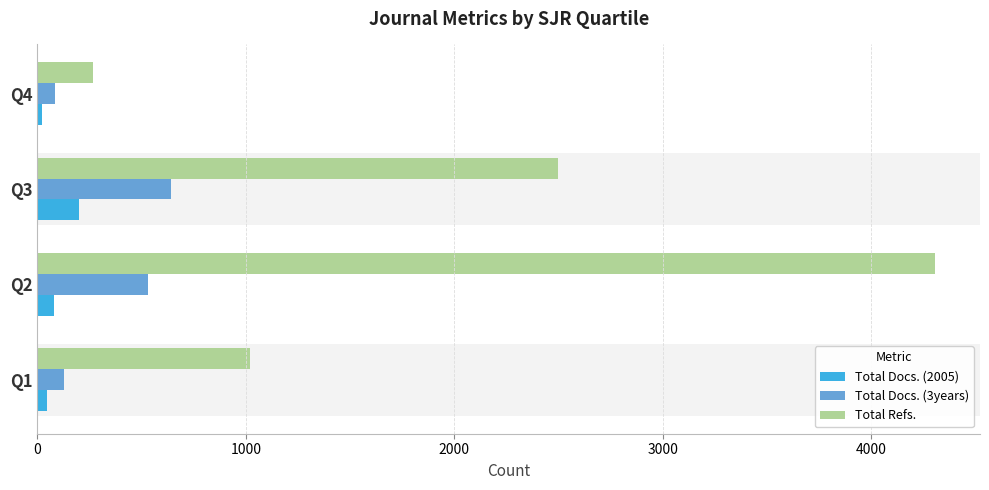

Rank the categories by Total Refs. value from highest to lowest.

Q2, Q3, Q1, Q4